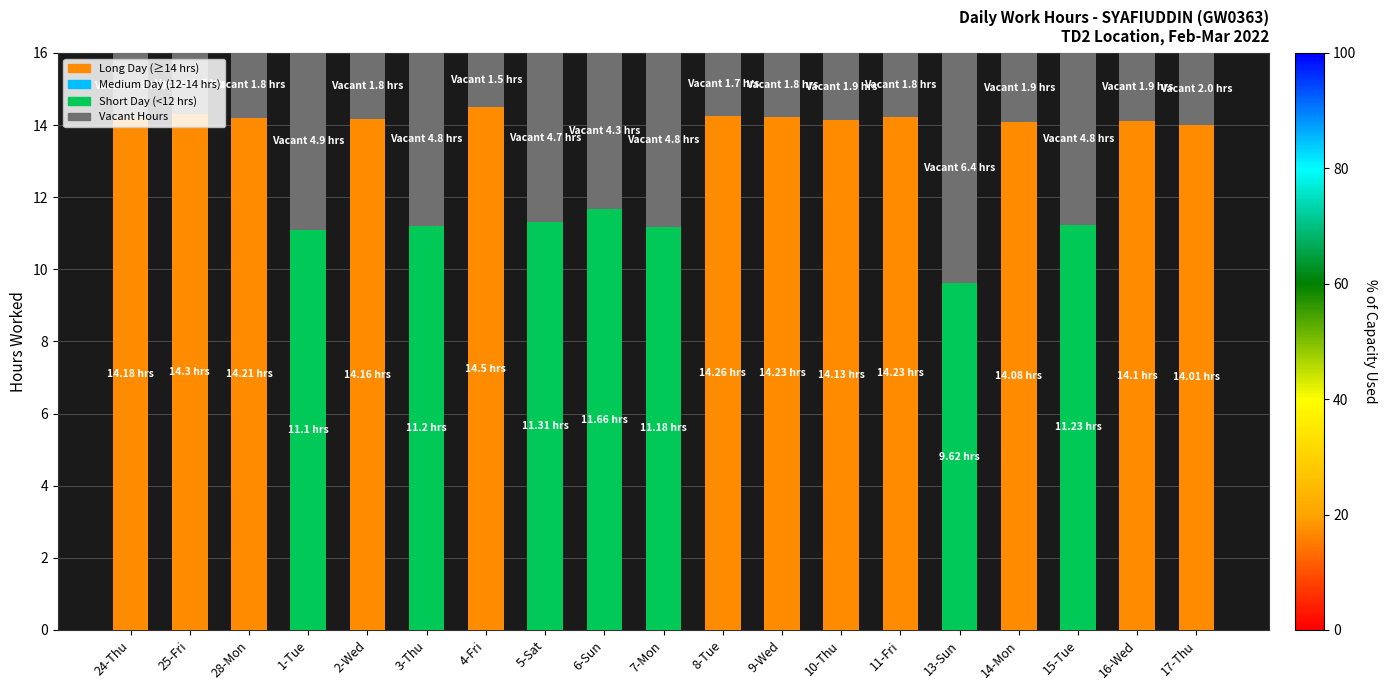

What is the total value across all series at 1-Tue?

16.0